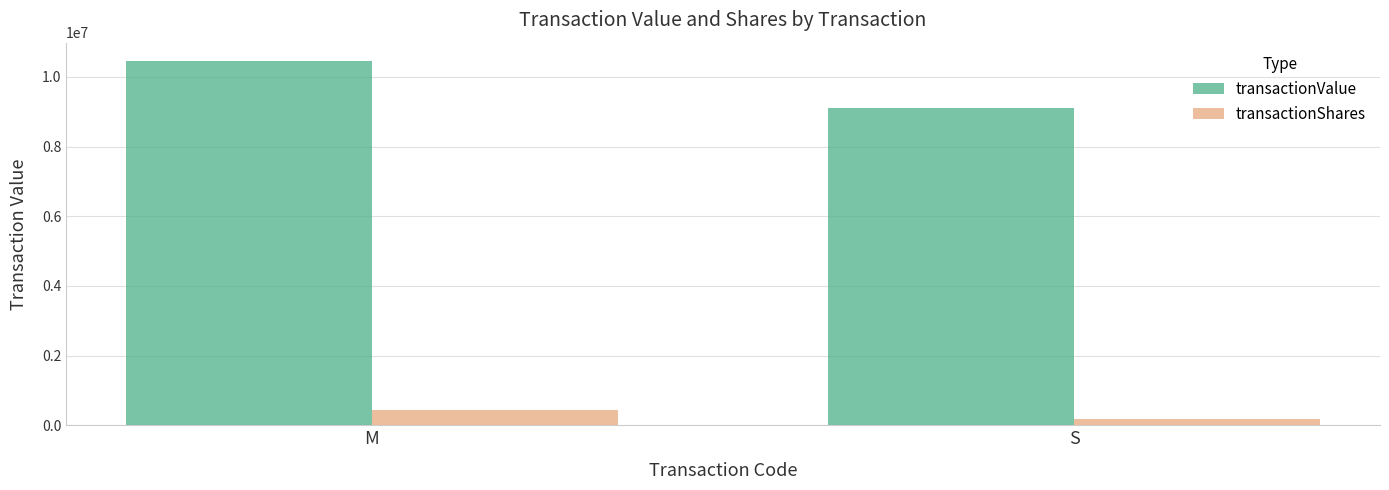

How many categories are shown in the chart?

2